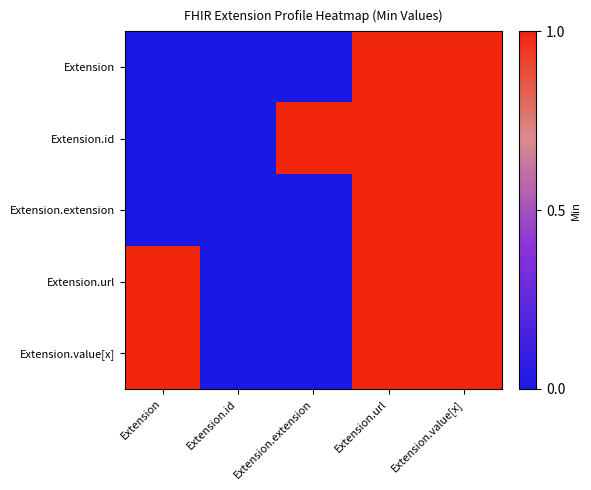

At which category is the sum across all series the highest?

Extension.url